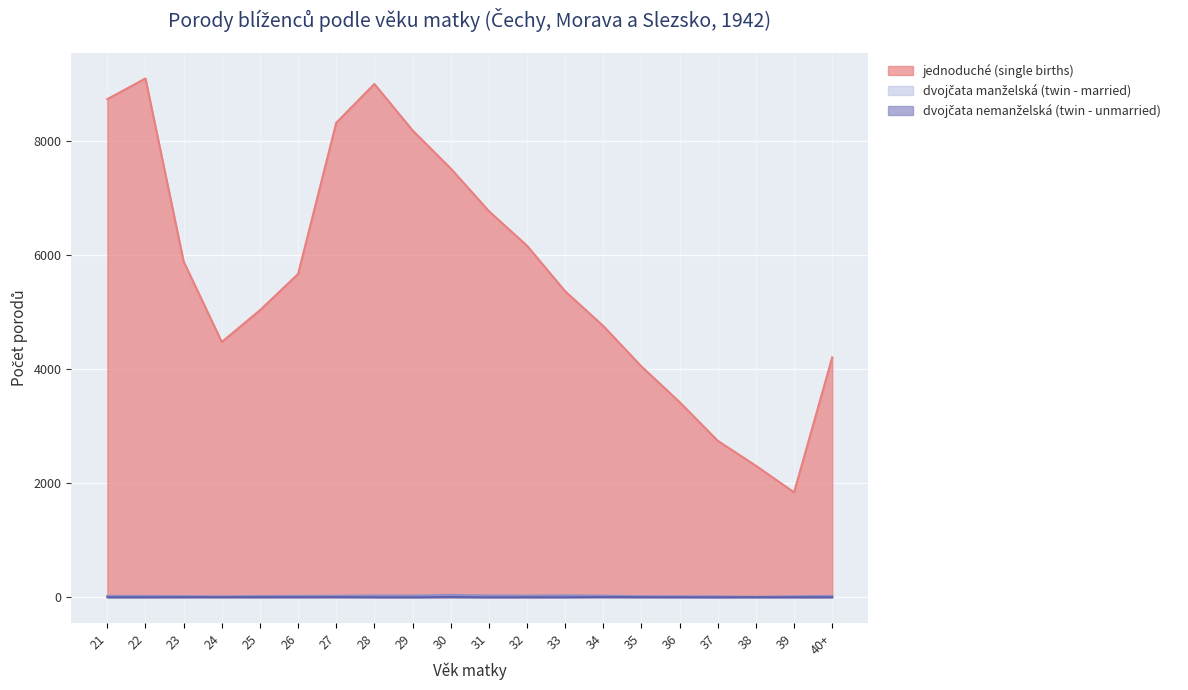

Where is the first local minimum for jednoduché (single births)?

24